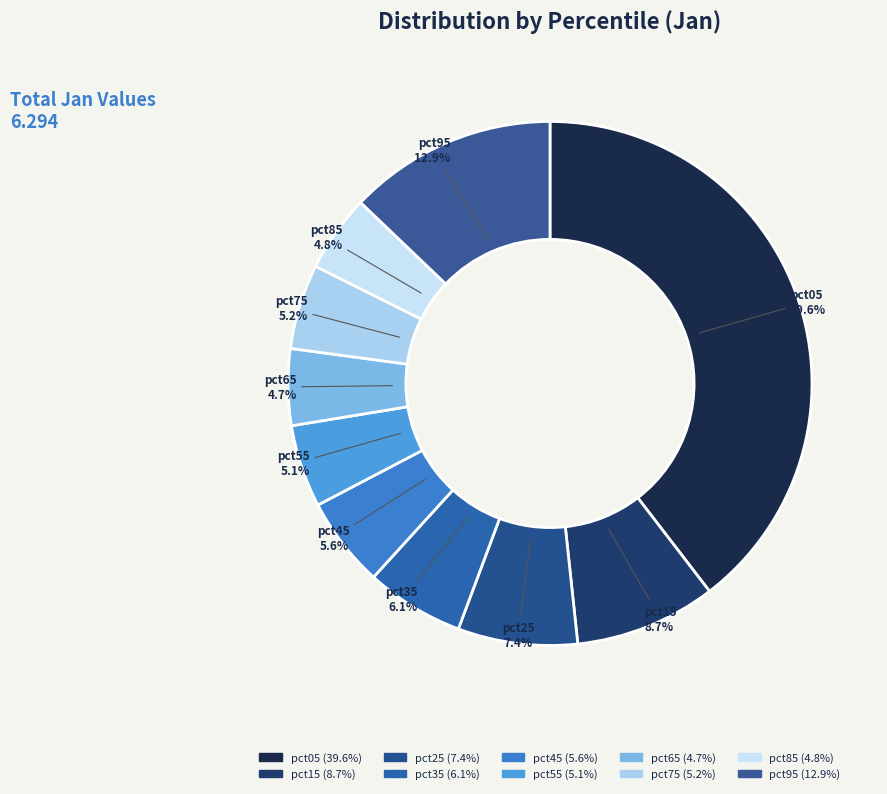

How many slices are in this pie chart?

10